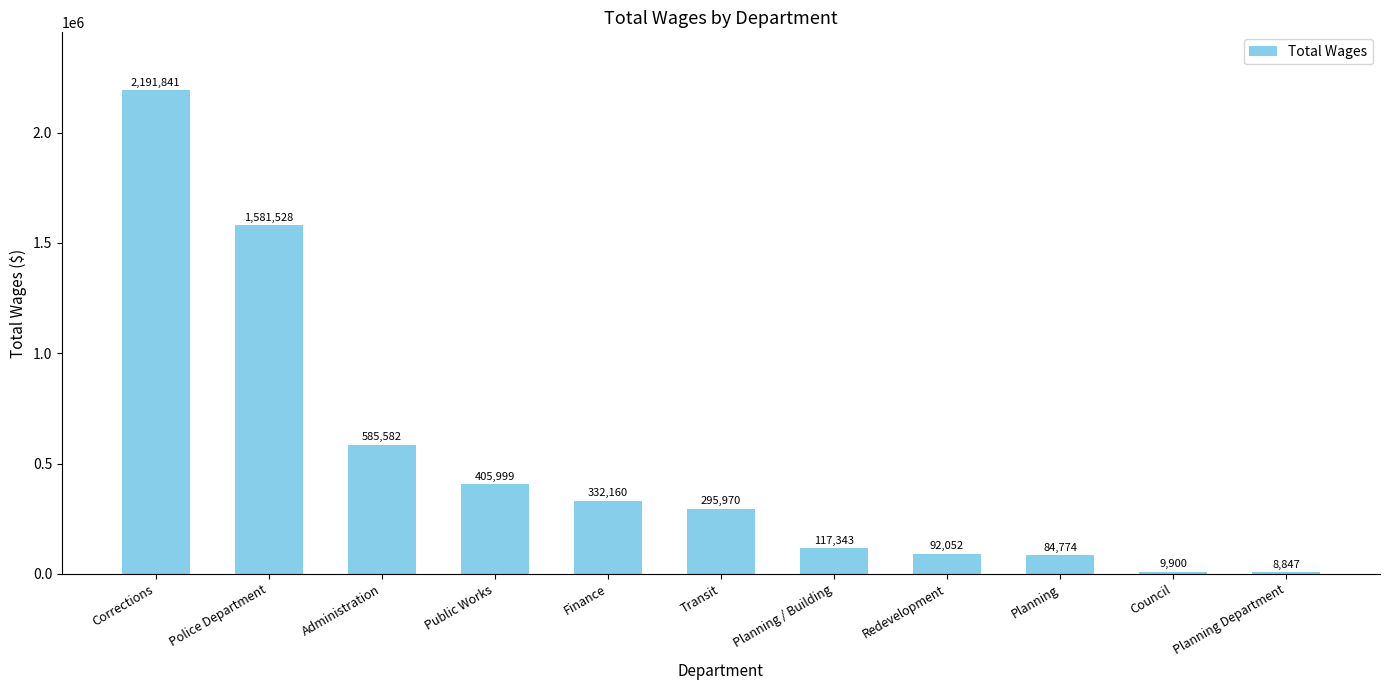

What position from the right is Administration?

9